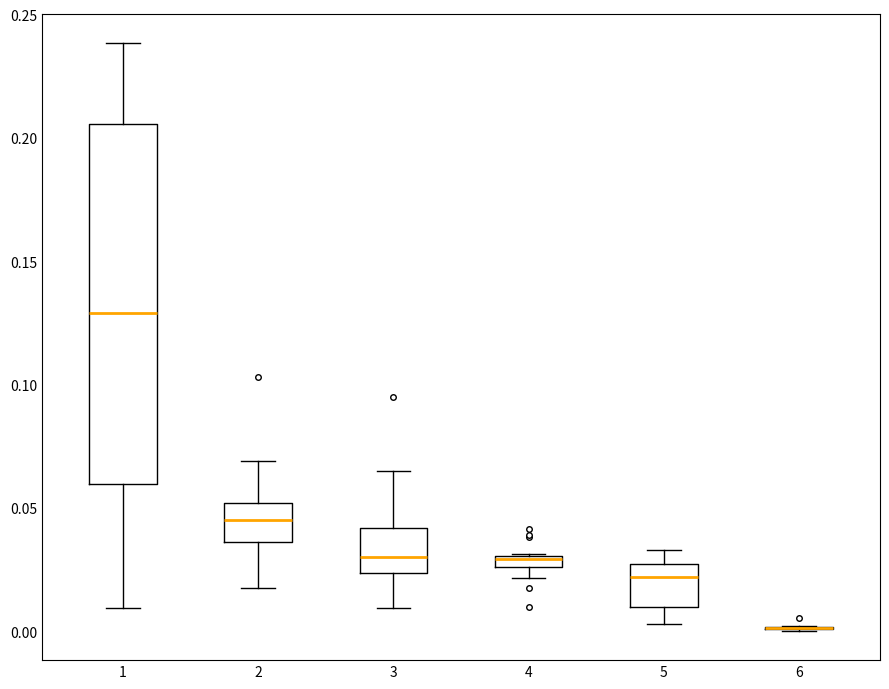

Which box is the tallest, from its lower edge to its upper edge?

1